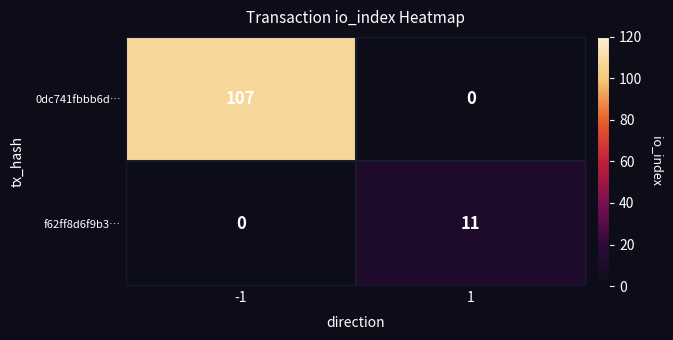

Count the number of data series in this chart.

2